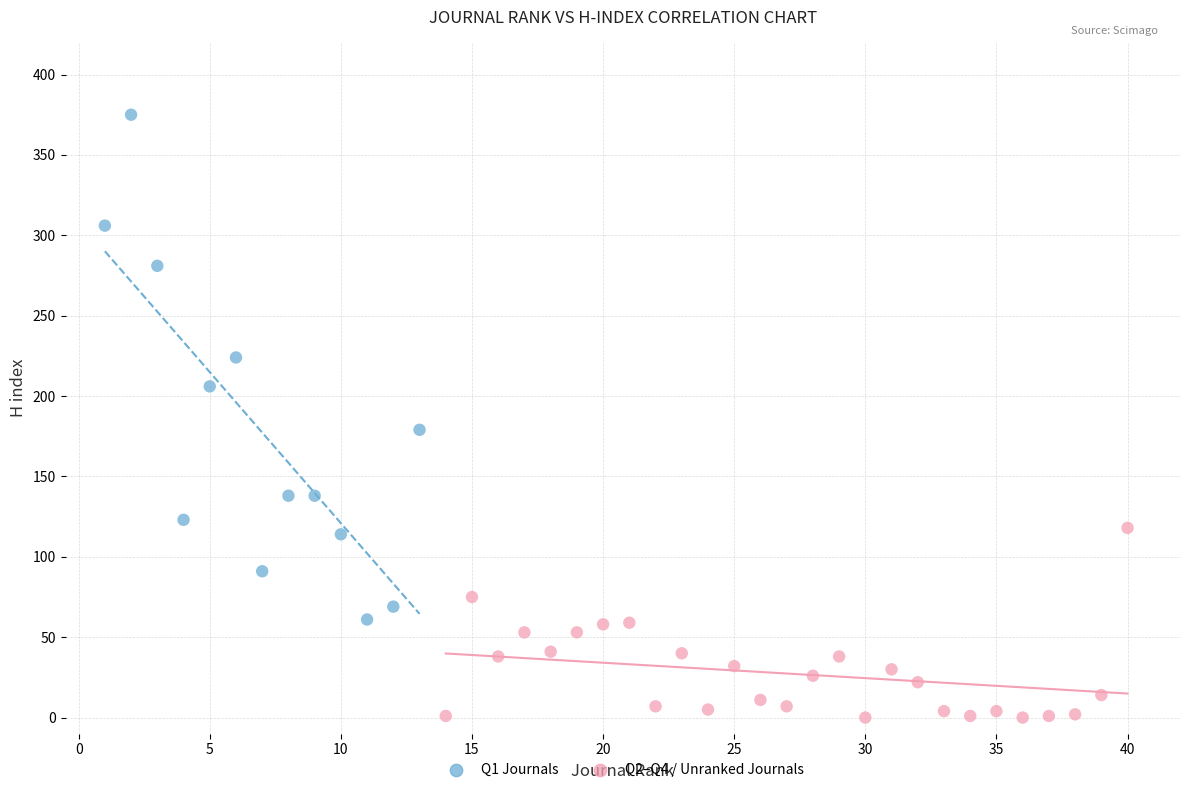

Which series reaches the maximum Y coordinate?

Q1 Journals